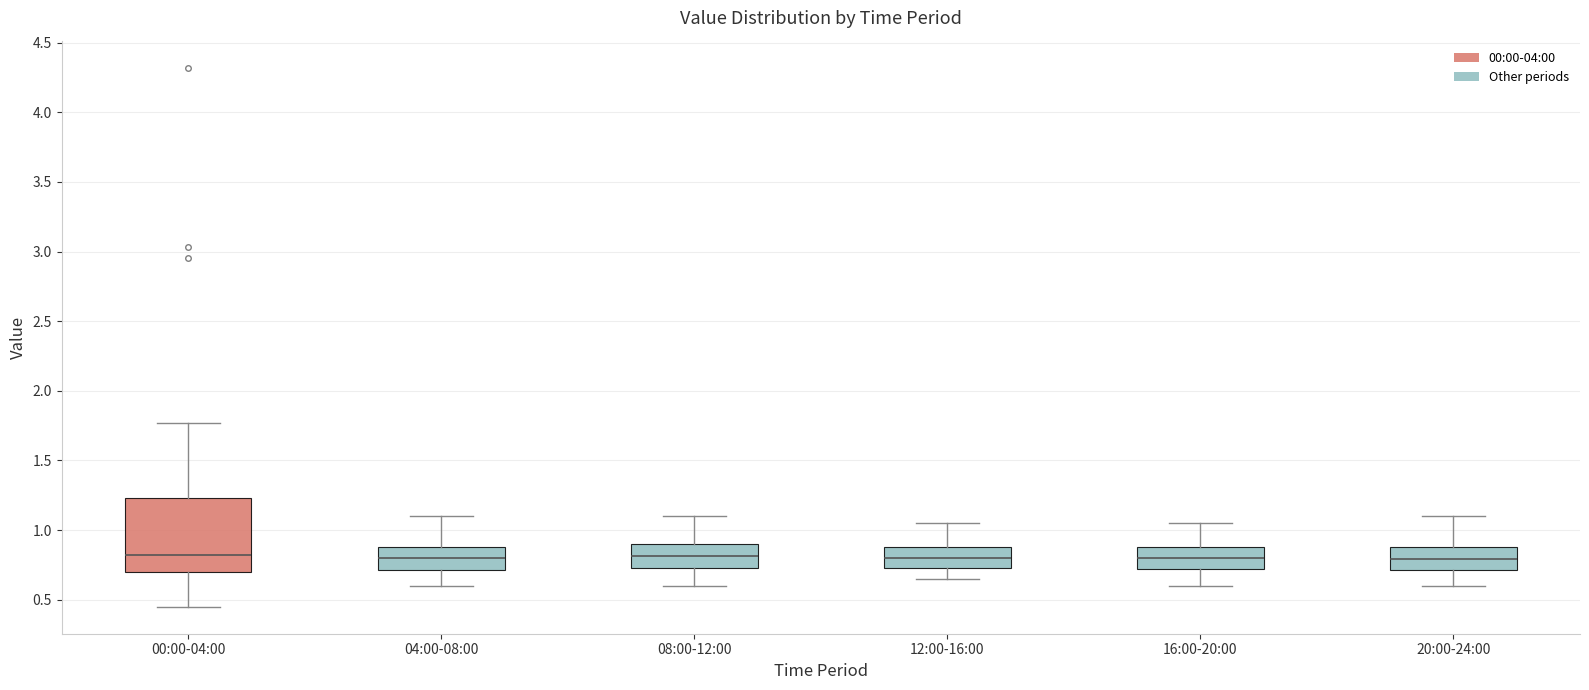

Which box is the tallest, from its lower edge to its upper edge?

00:00-04:00